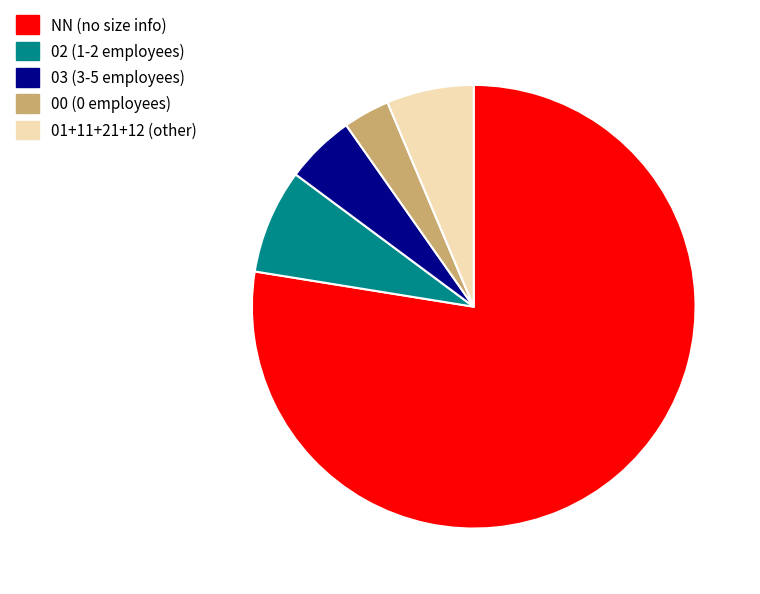

Is there any slice that represents more than half of the pie?

Yes